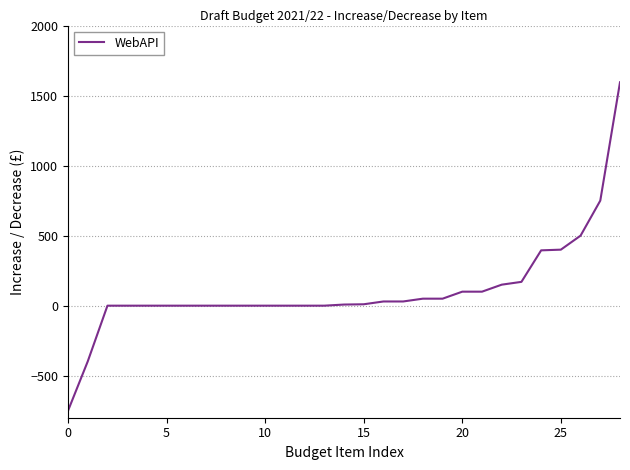

What is the minimum value shown in the chart?

-750